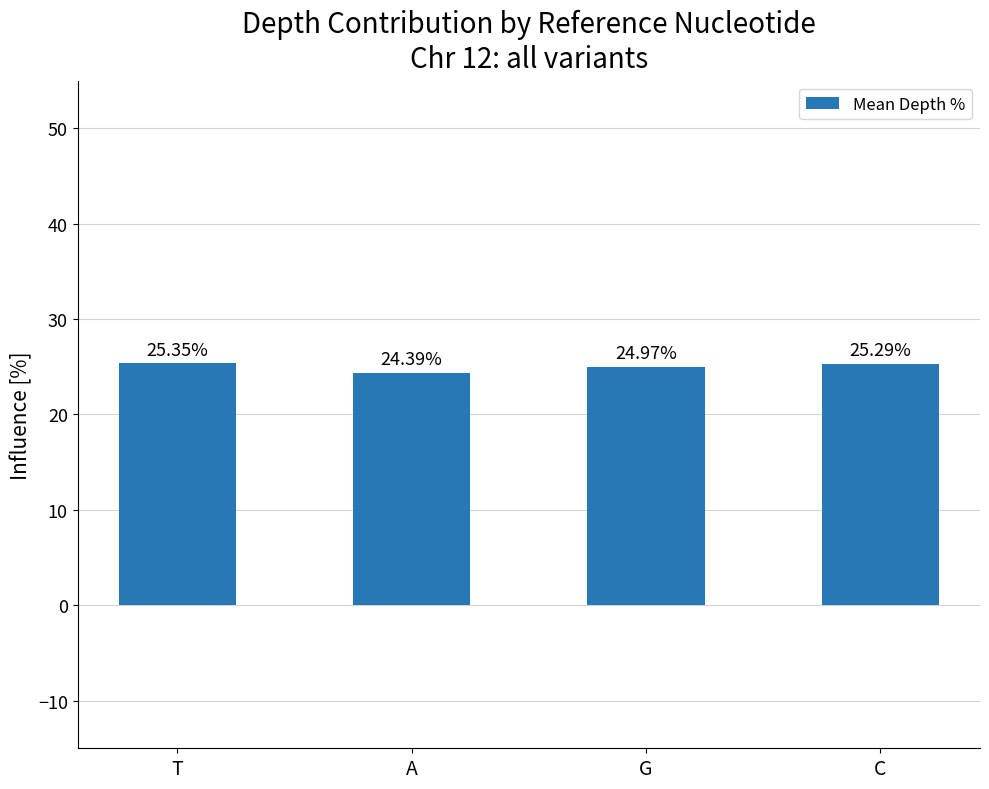

What position from the left is G?

3